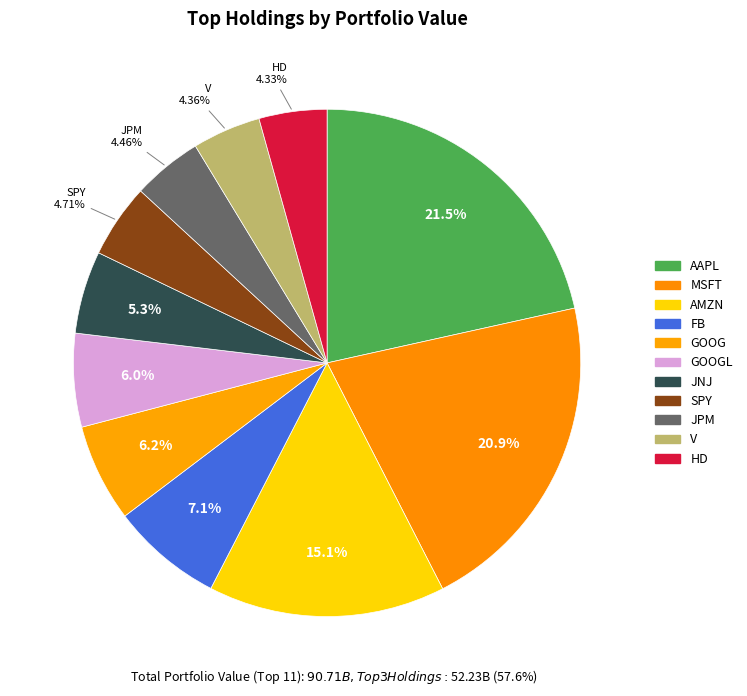

To the nearest percent, what is the difference between the largest and smallest slice percentages?

17%